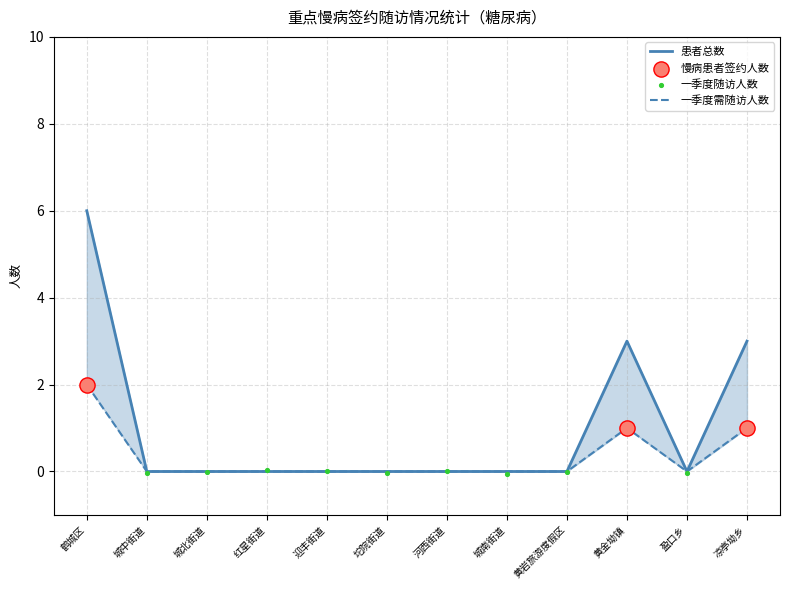

Which series contains the highest Y value?

患者总数